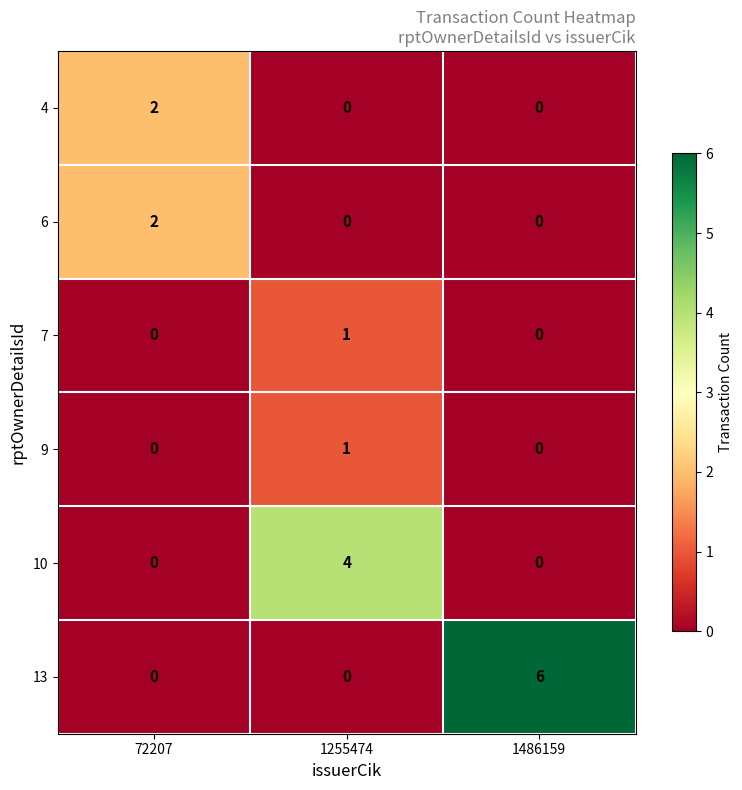

The 7 series shows 0 at 1486159. True or false?

True